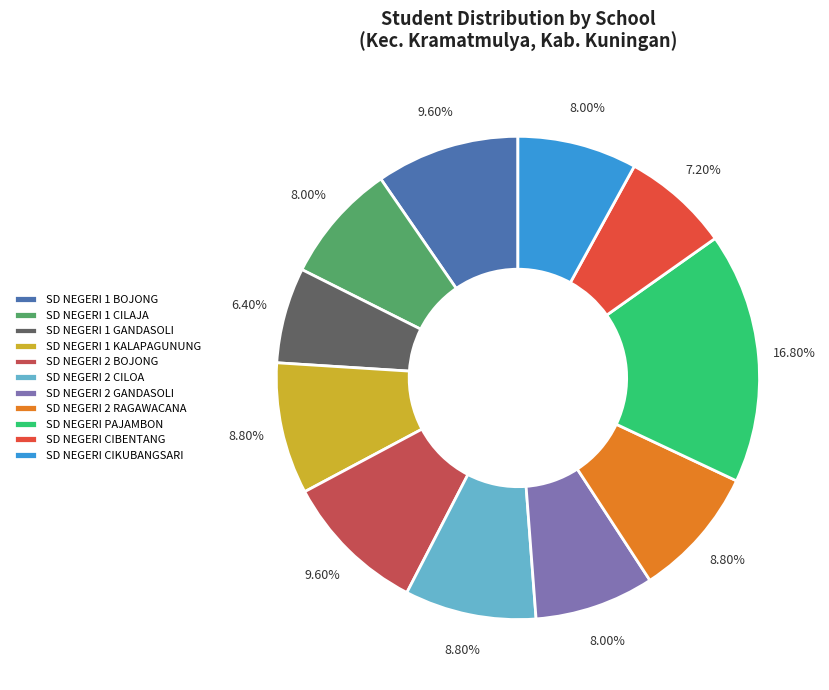

Approximately how many times larger is the value at SD NEGERI CIKUBANGSARI compared to SD NEGERI PAJAMBON?

0.5